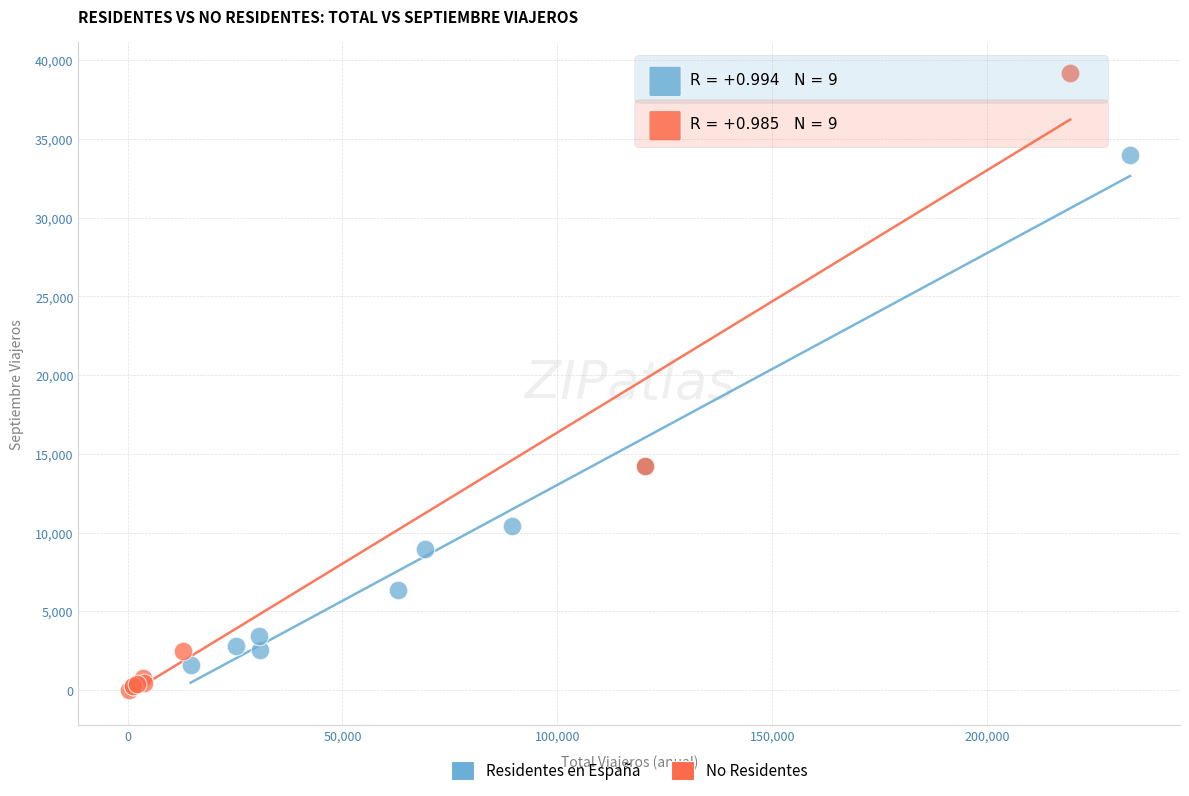

Which series has the widest spread of Y values?

No Residentes